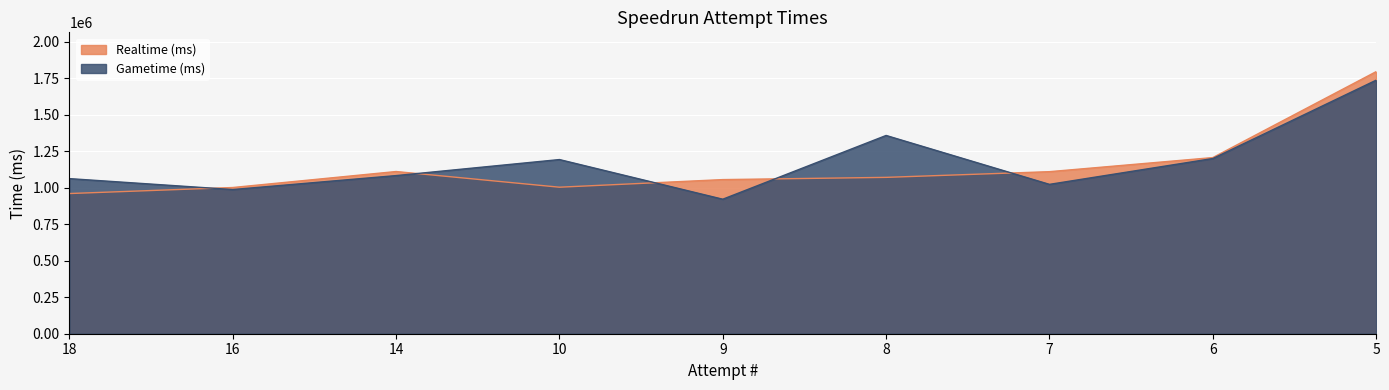

Is it true that Realtime (ms) equals 1004055 at 10?

True